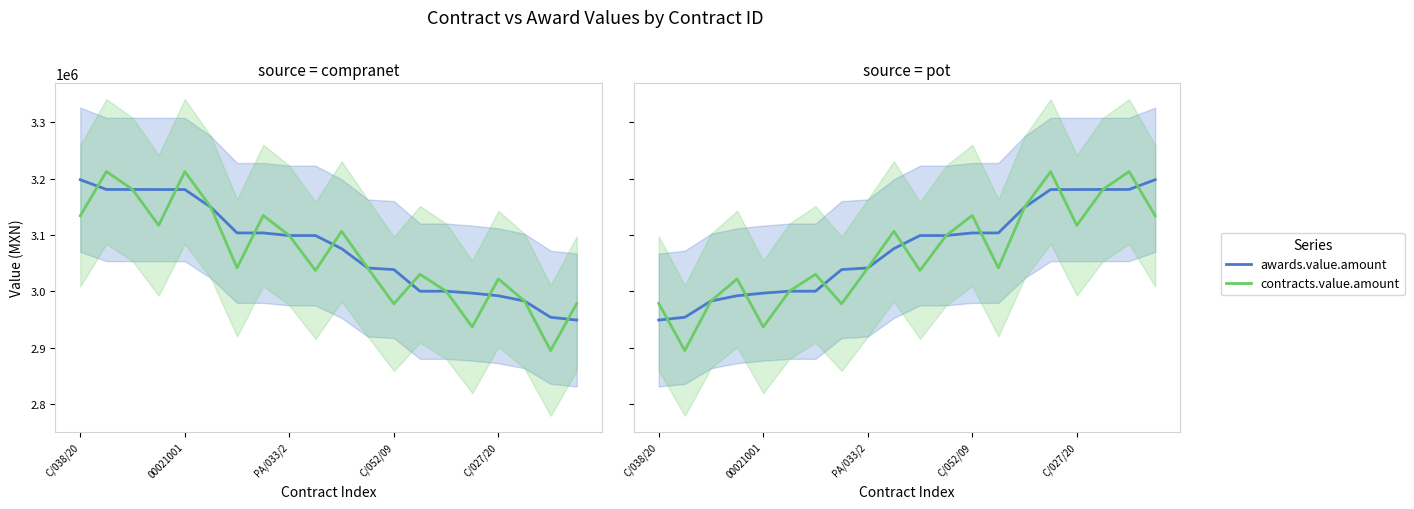

Rank the series by their average value, from highest to lowest.

awards.value.amount, contracts.value.amount